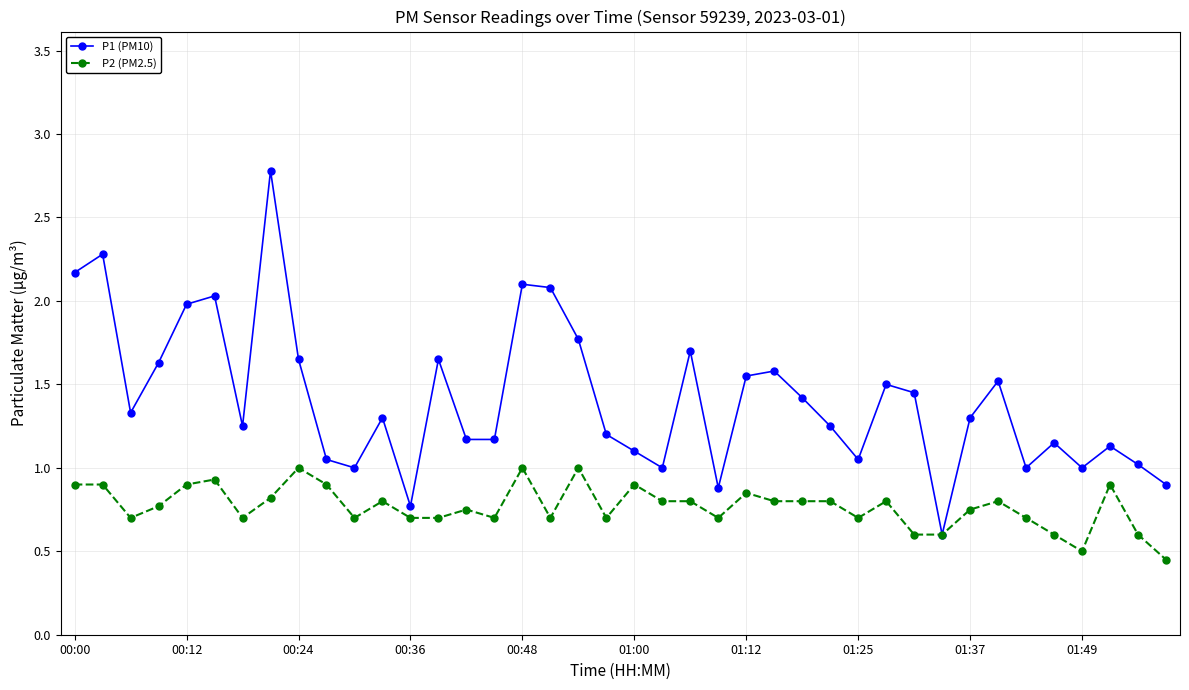

At how many categories does at least one series exceed 0?

40